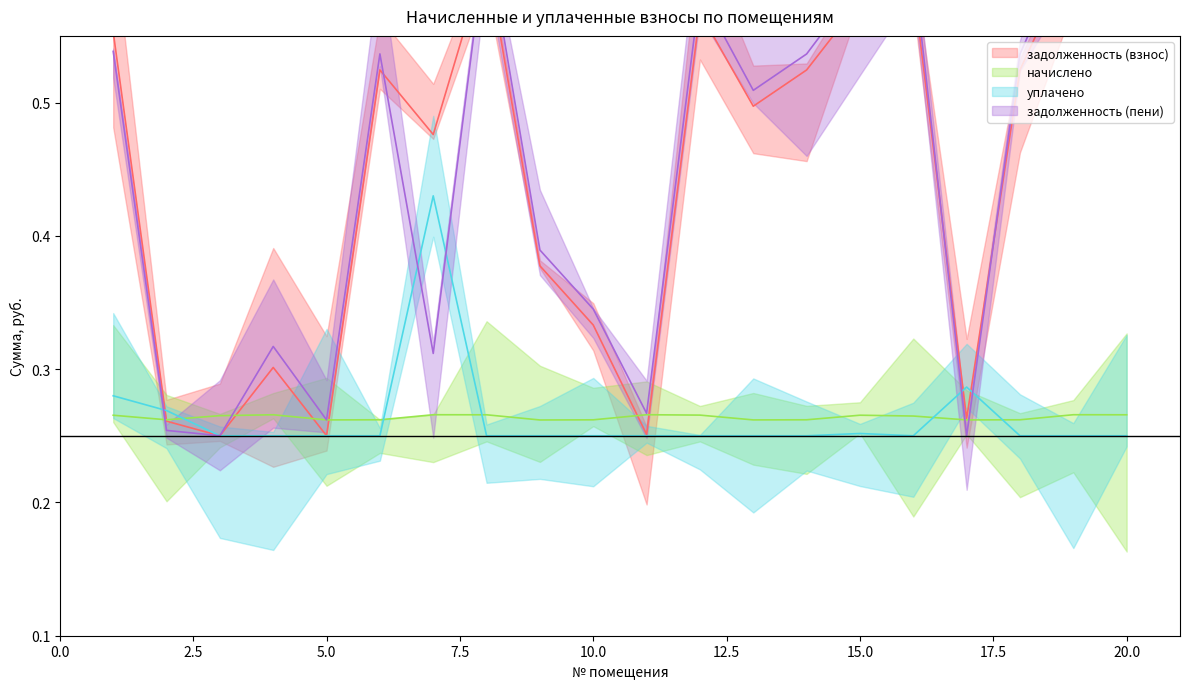

Where is the first local maximum for уплачено?

7